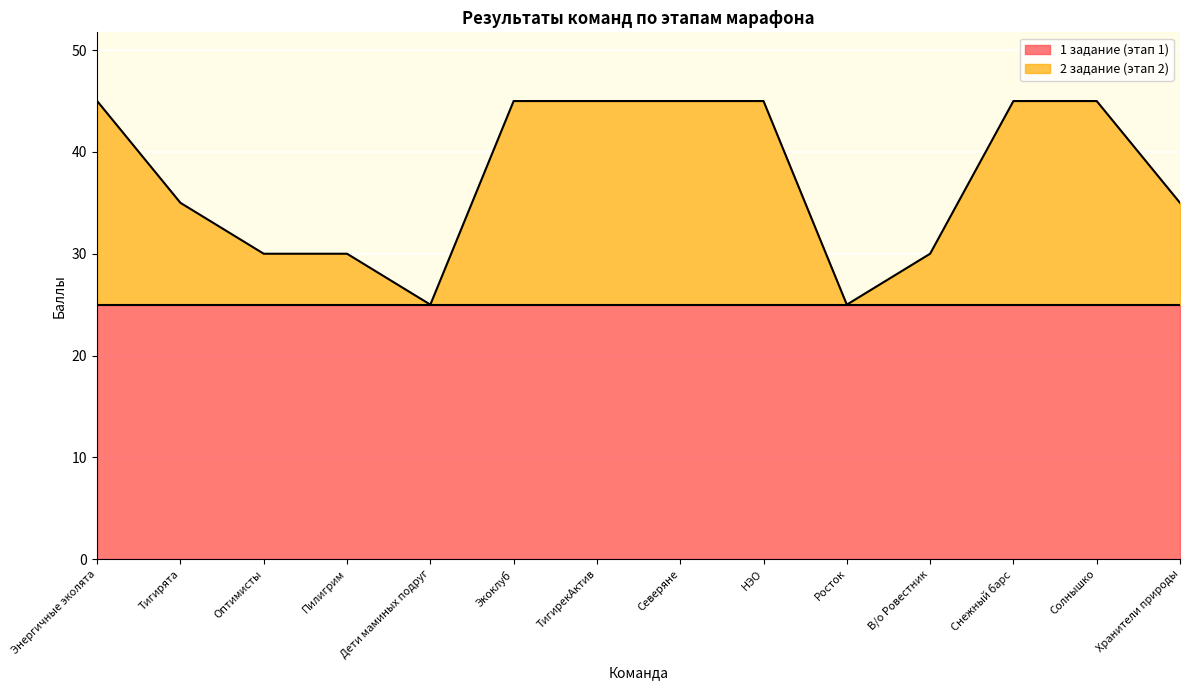

What is the value of the 10th point from the left?

25